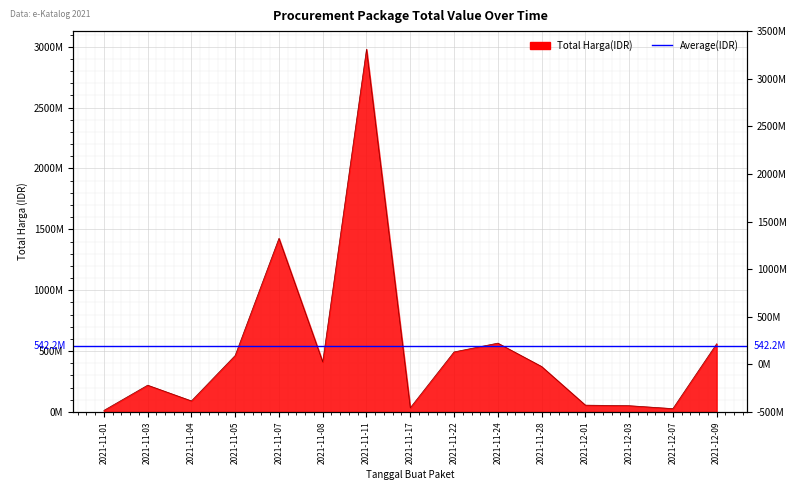

Rank the categories by value from highest to lowest.

2021-11-11, 2021-11-07, 2021-11-24, 2021-12-09, 2021-11-22, 2021-11-05, 2021-11-08, 2021-11-28, 2021-11-03, 2021-11-04, 2021-12-01, 2021-12-03, 2021-11-17, 2021-12-07, 2021-11-01